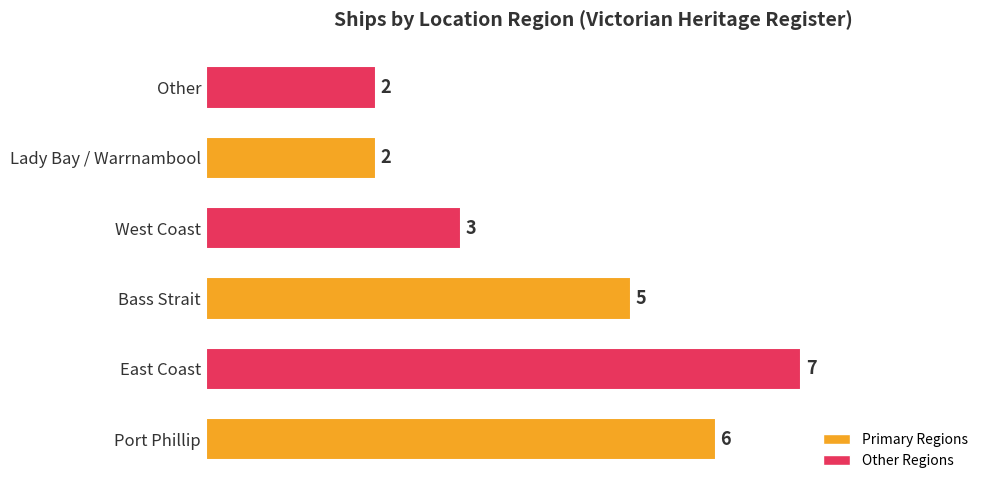

Reading top to bottom, what are all the values shown in this chart?

2	2	3	5	7	6